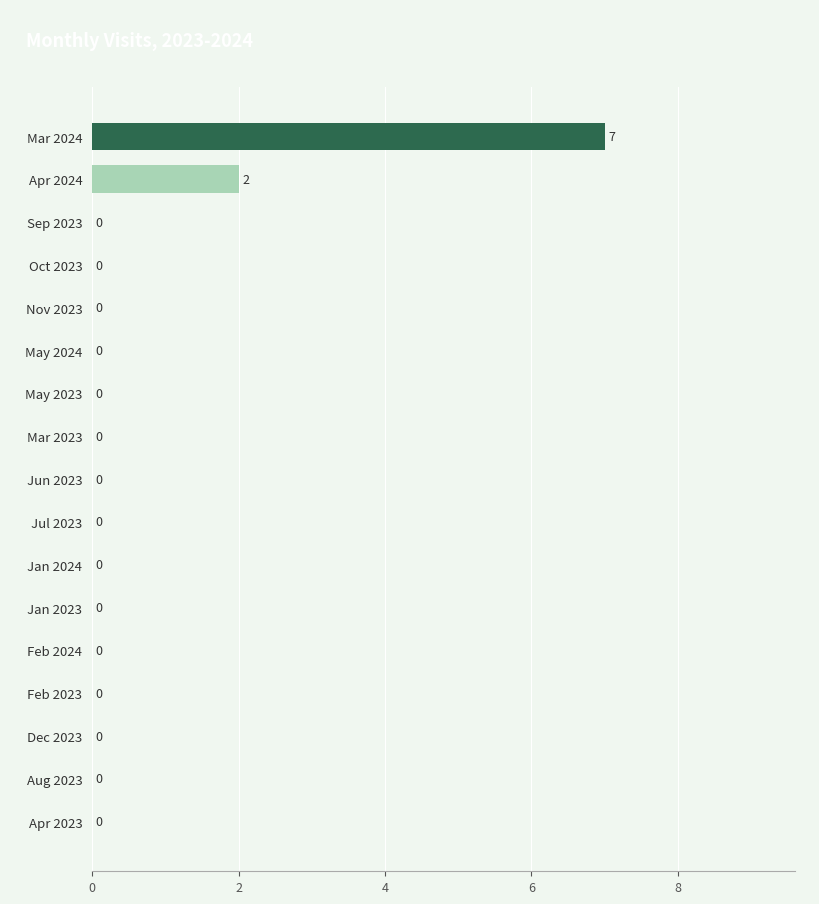

Reading top to bottom, what are all the values shown in this chart?

Mar 2024=7	Apr 2024=2	Sep 2023=0	Oct 2023=0	Nov 2023=0	May 2024=0	May 2023=0	Mar 2023=0	Jun 2023=0	Jul 2023=0	Jan 2024=0	Jan 2023=0	Feb 2024=0	Feb 2023=0	Dec 2023=0	Aug 2023=0	Apr 2023=0